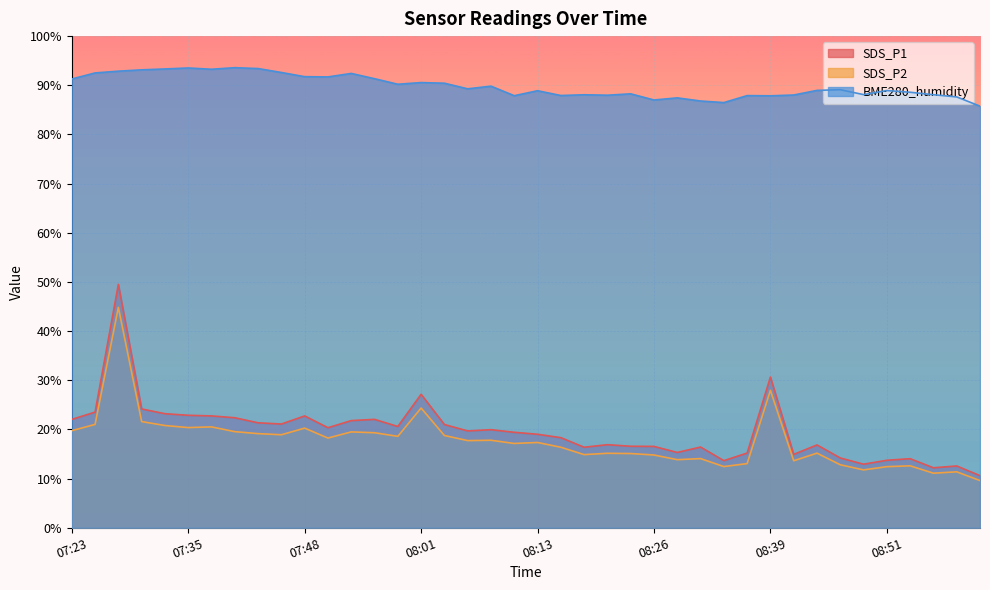

Which series has the largest range (max minus min)?

SDS_P1